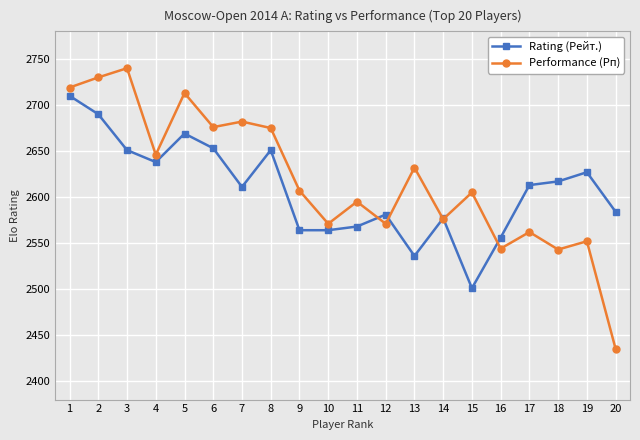

At which category does Rating (Рейт.) reach its first local peak?

5